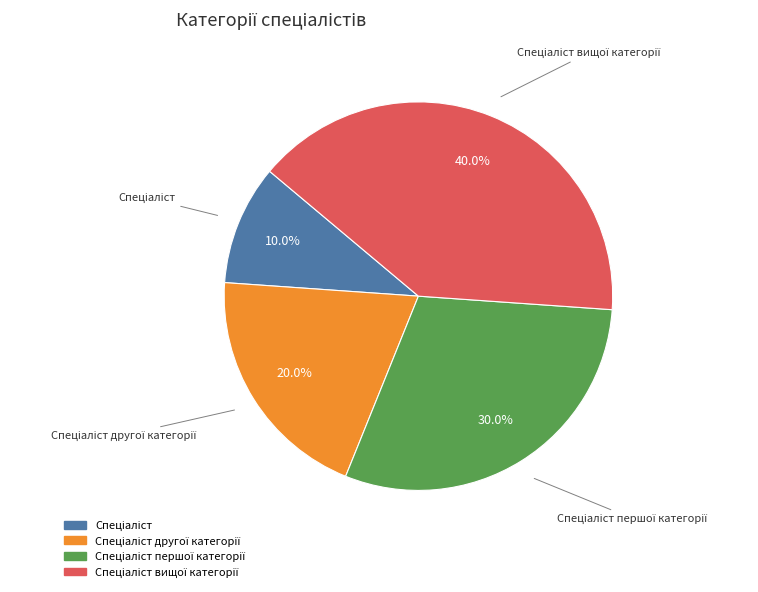

Is there a majority slice in this chart?

No